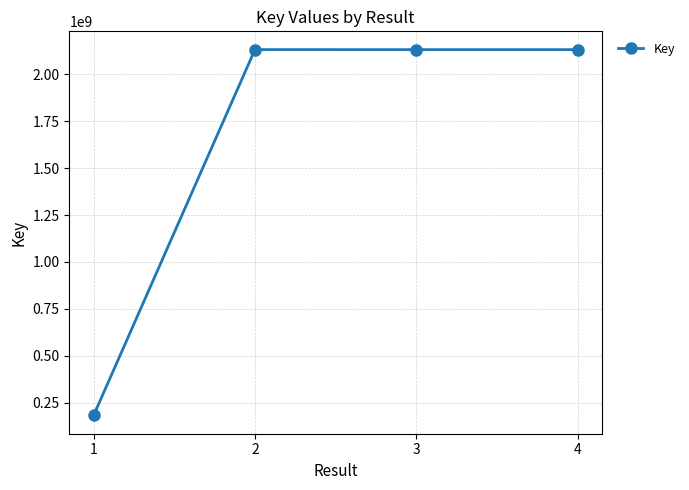

What is the smallest value displayed?

183815028